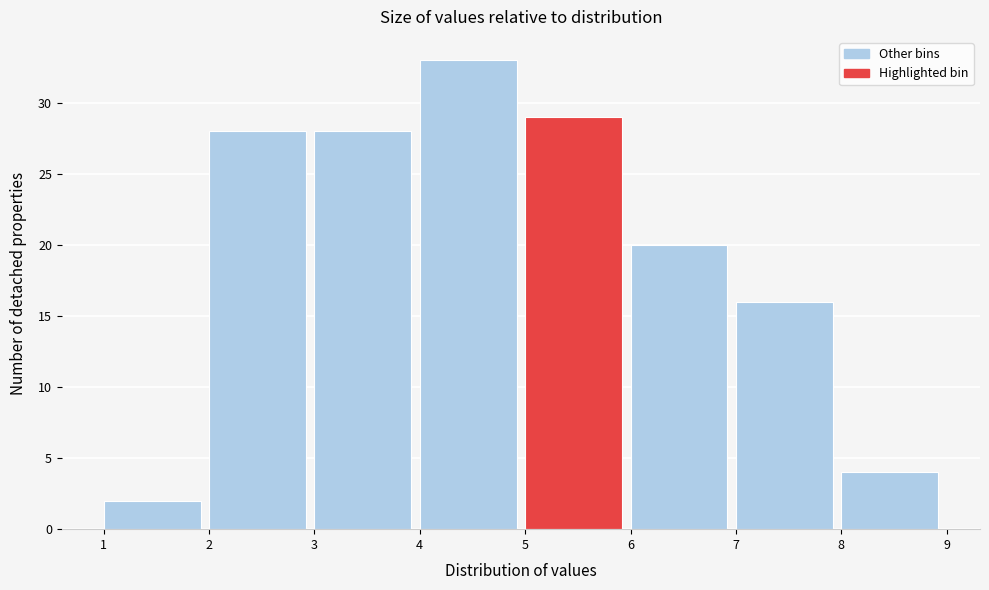

Which range on the x-axis has the tallest bar?

4 to 5